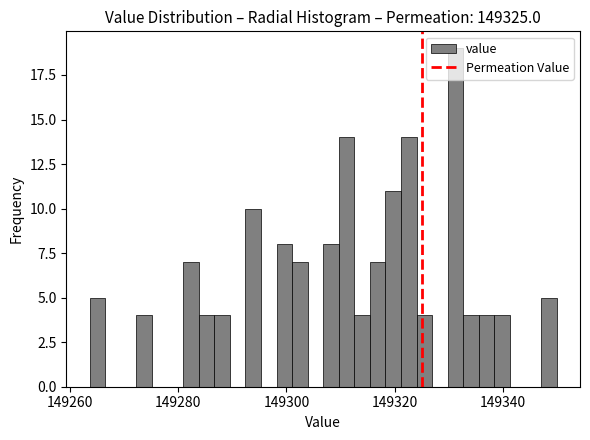

Around what value on the x-axis is the tallest bar? Give the approximate position of its centre, as read against the axis.

149332